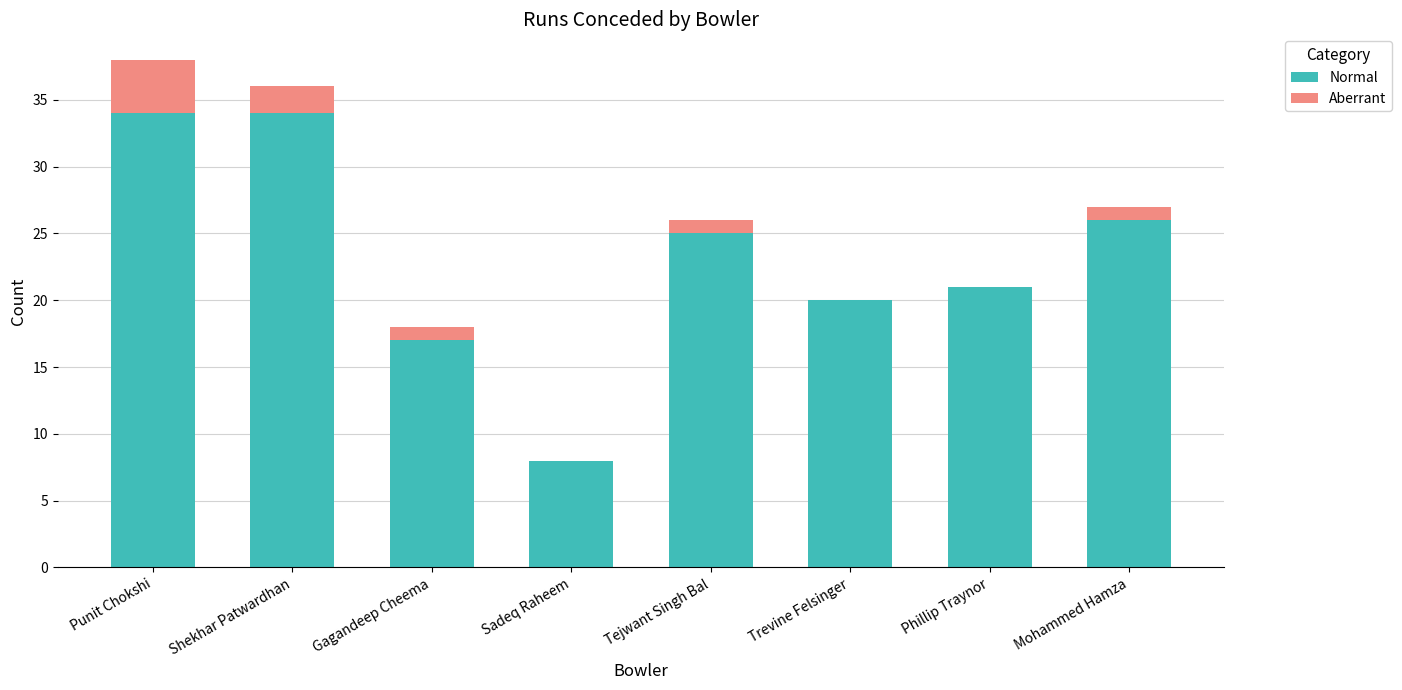

True or false: Normal has a value of 39 at Tejwant Singh Bal.

False